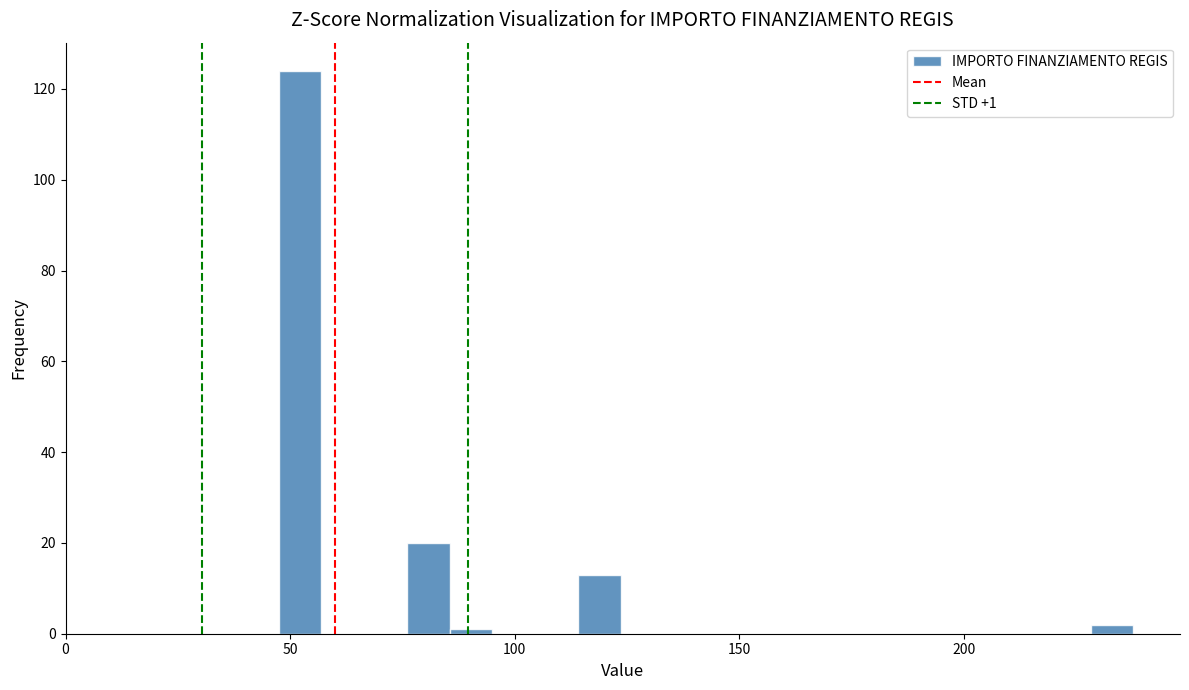

Around what value on the x-axis is the tallest bar? Give the approximate position of its centre, as read against the axis.

50